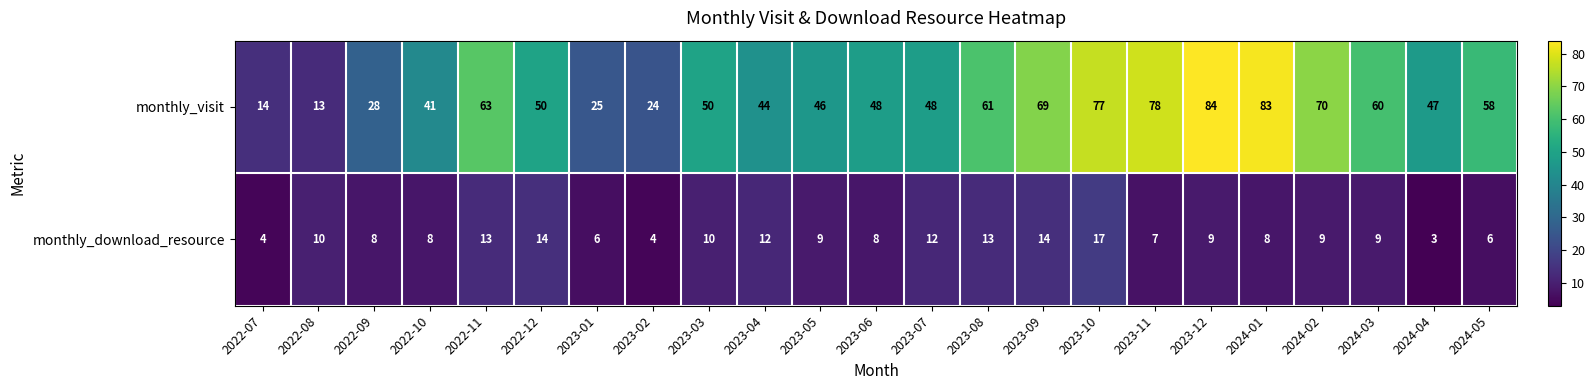

At which label does monthly_visit first exceed 50?

2022-11